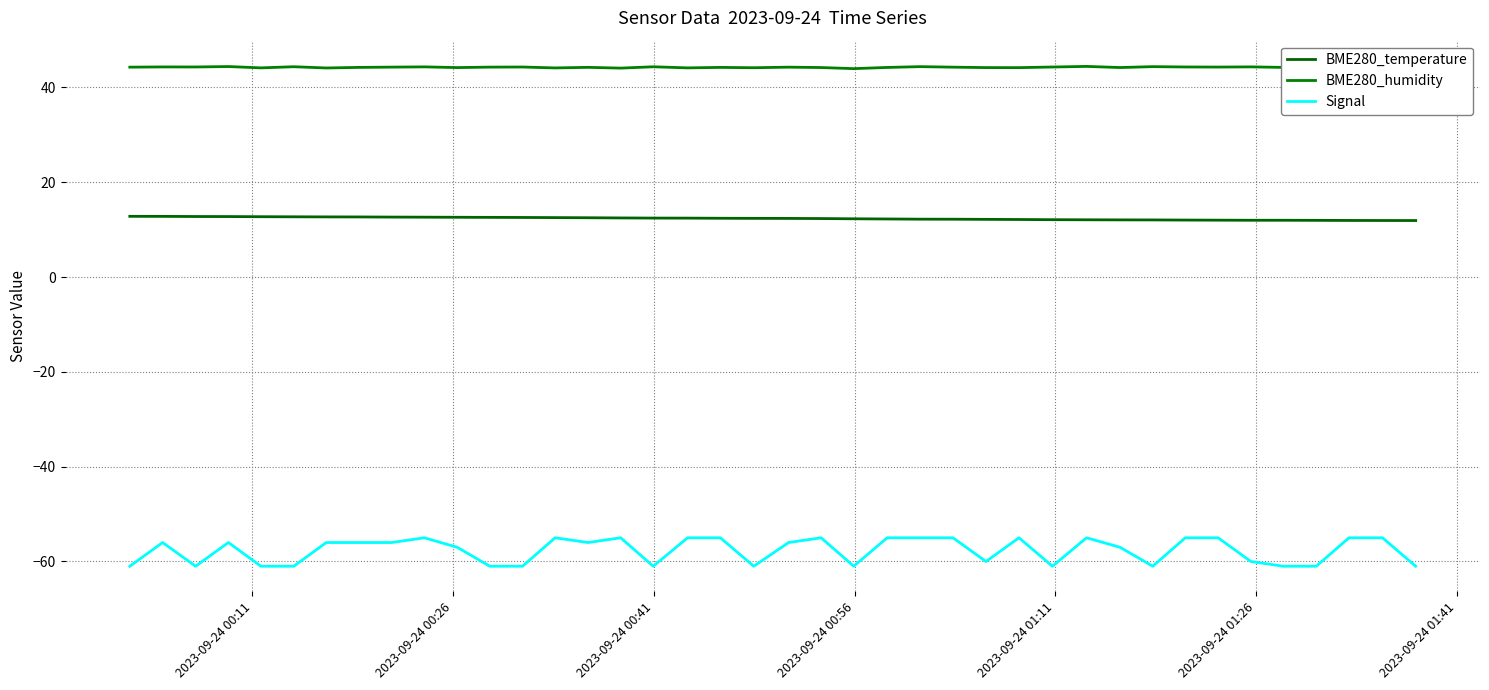

At how many categories does at least one series exceed 20?

40